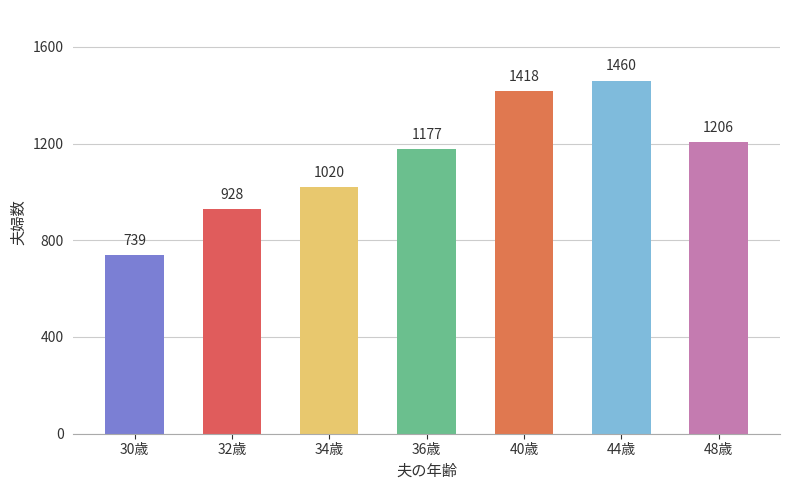

Count the number of data series in this chart.

1